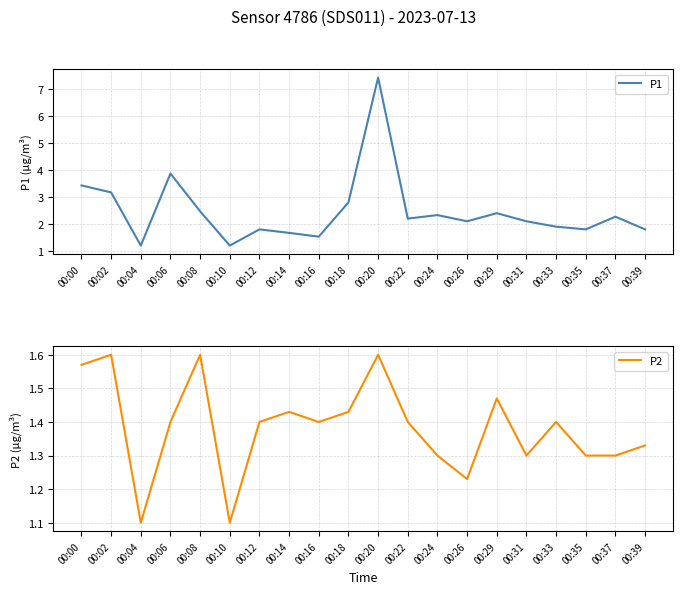

Between 00:37 and 00:10, which is larger?

00:37